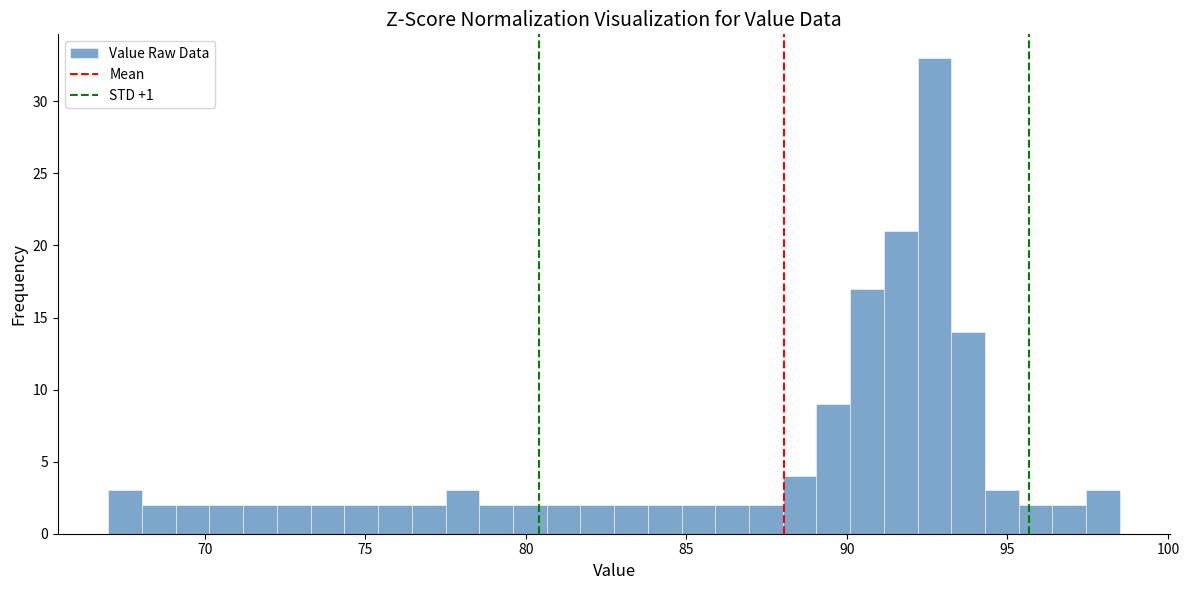

Read against the x-axis, roughly where is the centre of the tallest bar?

92.5